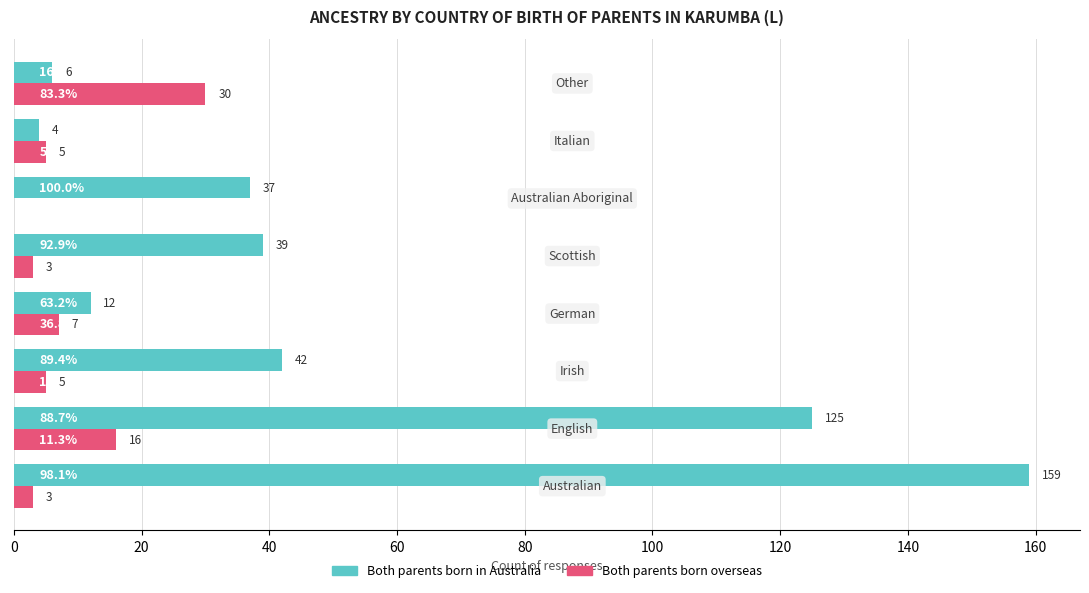

What is the highest value of the Both parents born overseas series?

30